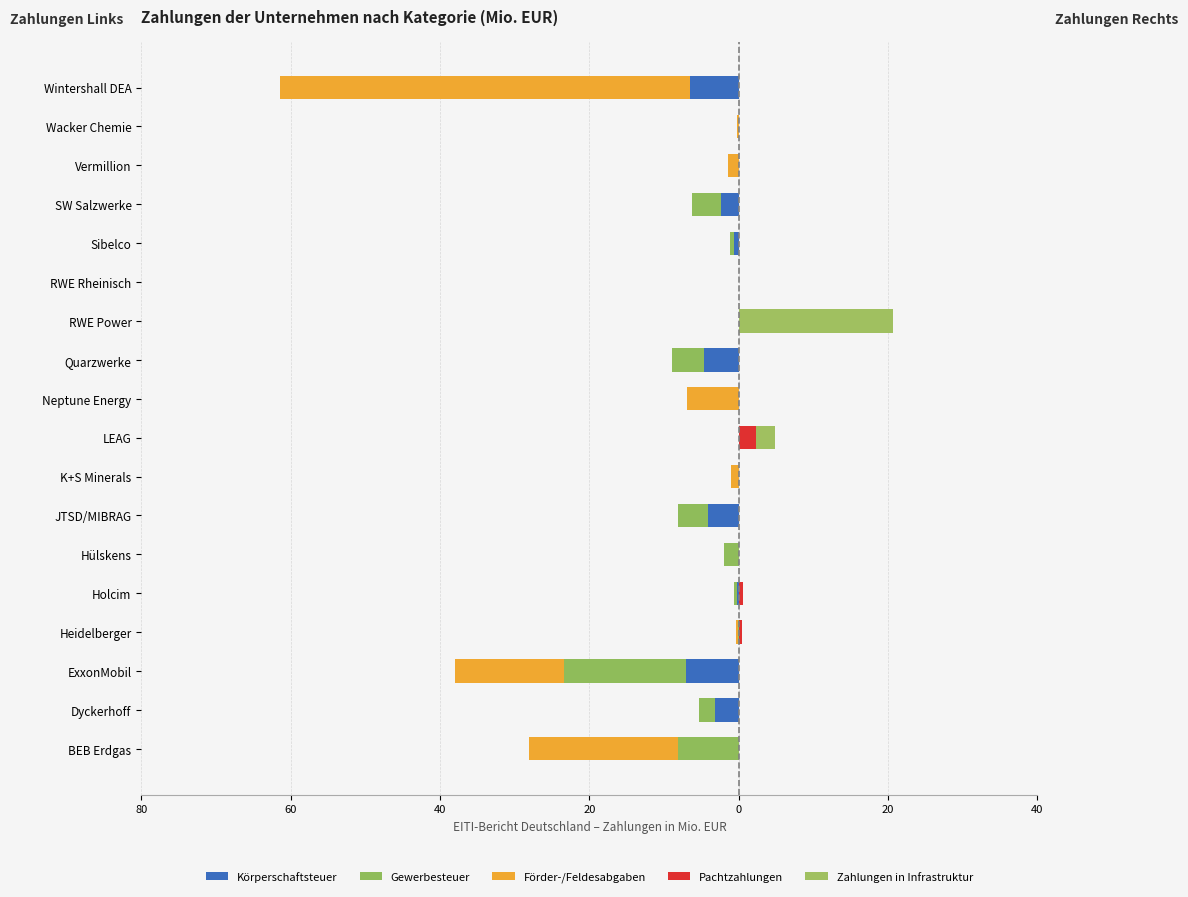

Does the chart contain any negative values?

Yes